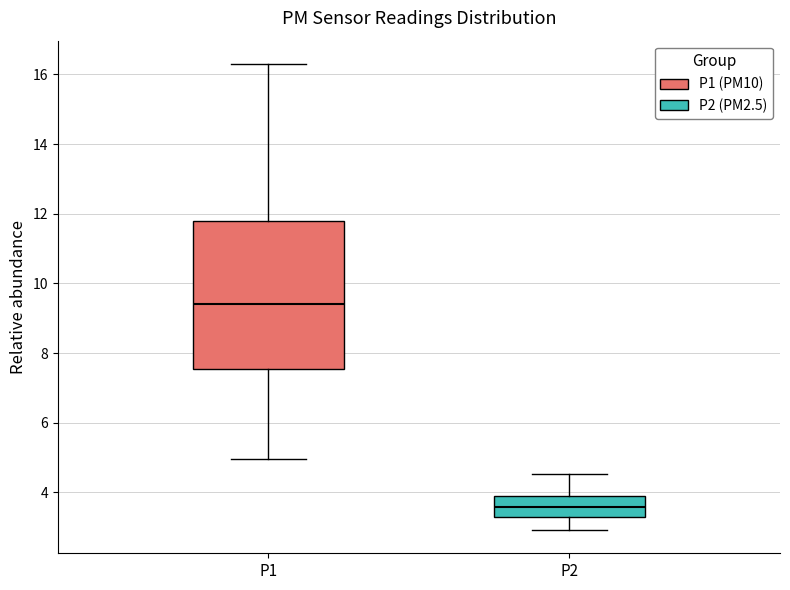

Reading left to right, read every box against the y-axis: the position of its median line, the range the box covers, and the ends of its whiskers. The values are not printed on the chart, so give them approximately, as read against the axis.

P1: median 9.4, box 7.6 to 11.8, whiskers 5.0 to 16.4
P2: median 3.6, box 3.4 to 4.0, whiskers 3.0 to 4.6